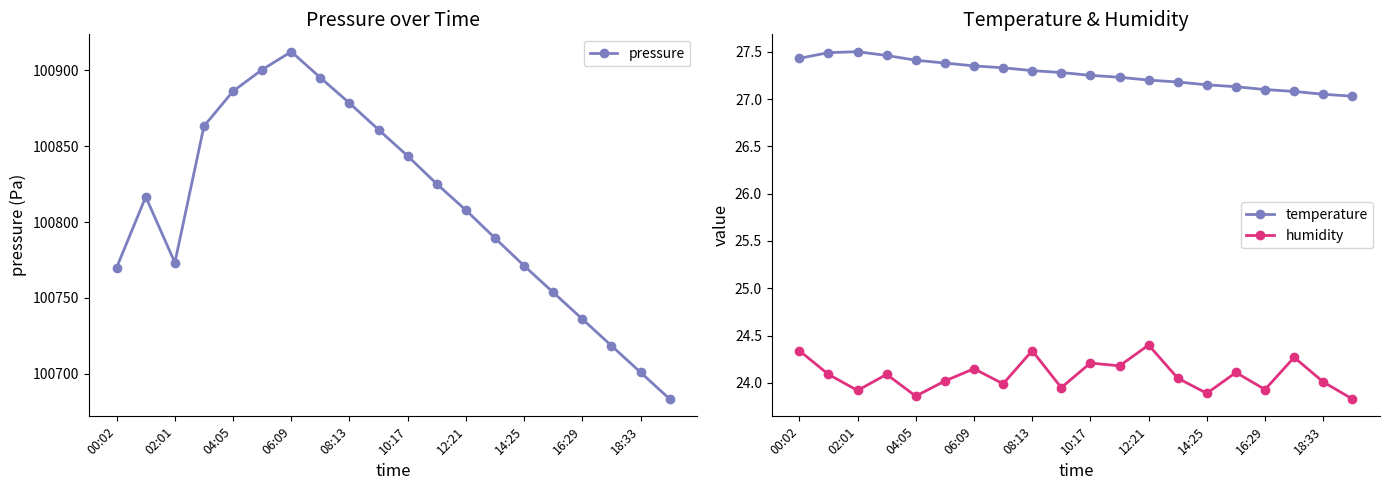

Where is pressure nearest to the value 100797?

13